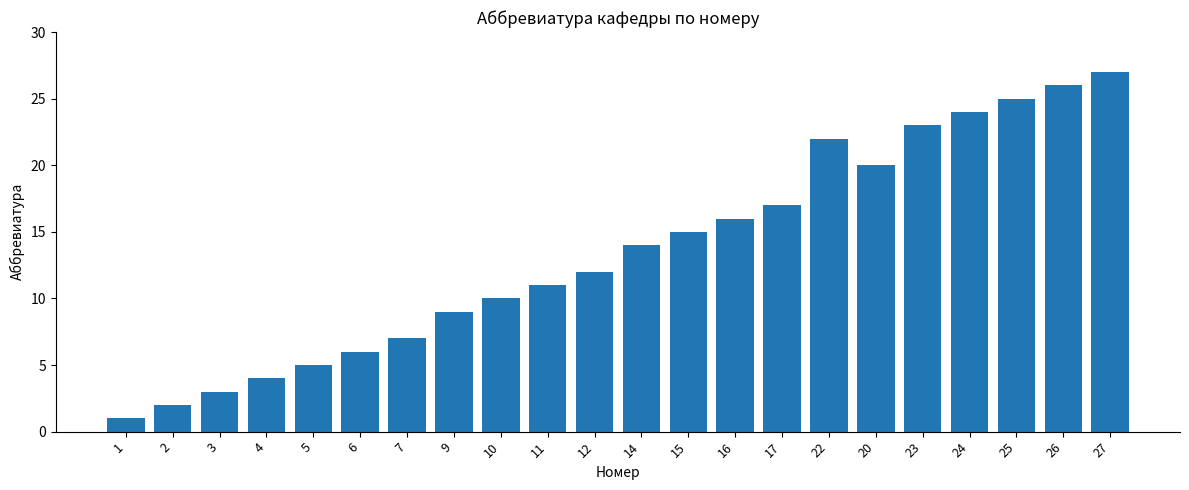

Rank the categories by value from highest to lowest.

27, 26, 25, 24, 23, 22, 20, 17, 16, 15, 14, 12, 11, 10, 9, 7, 6, 5, 4, 3, 2, 1